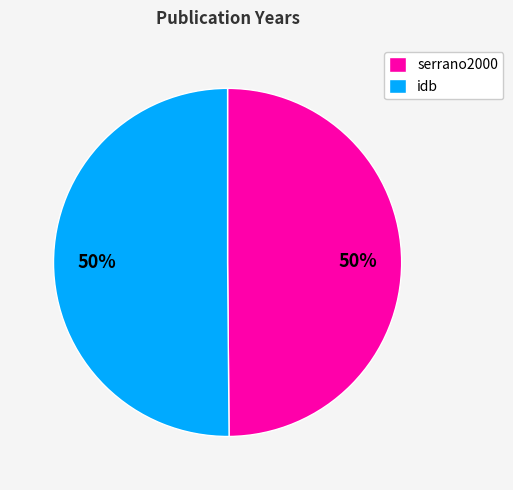

To the nearest percent, what is the combined percentage of idb and serrano2000?

100%